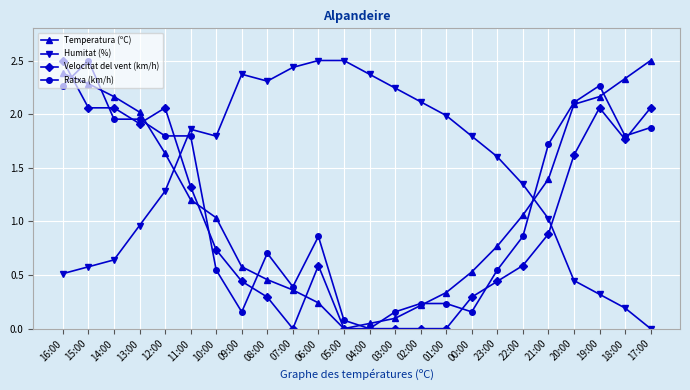

What position from the right is 23:00?

7